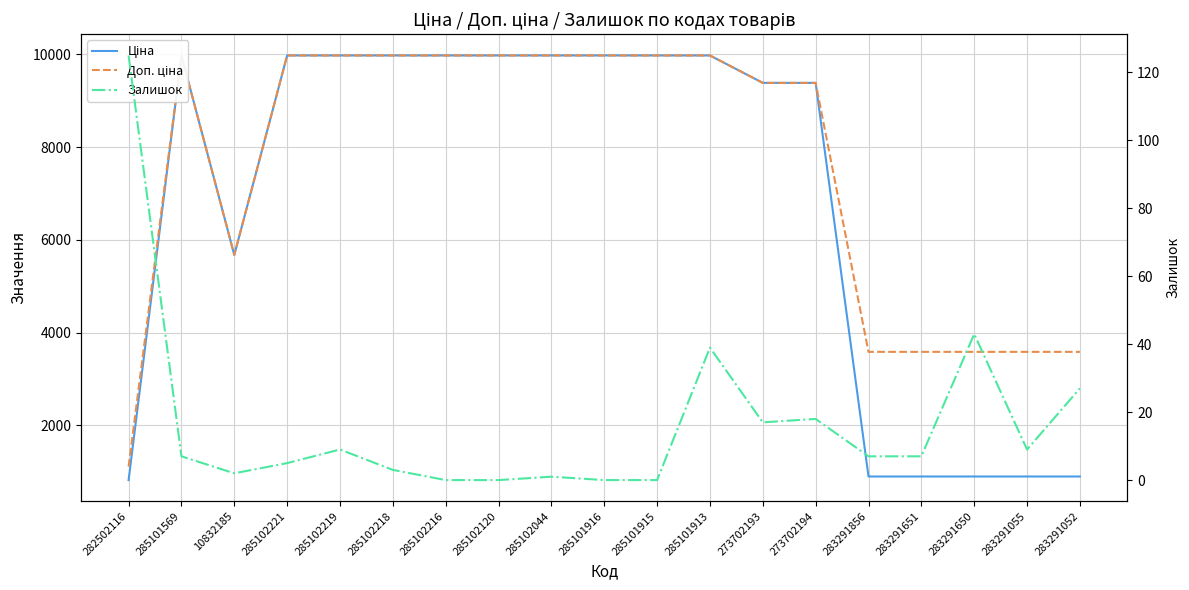

What is the difference between the highest and lowest values at 10832185?

5671.8